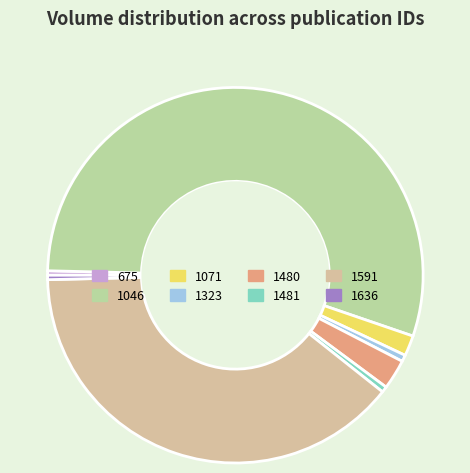

Between 1071 and 1591, which is larger?

1591